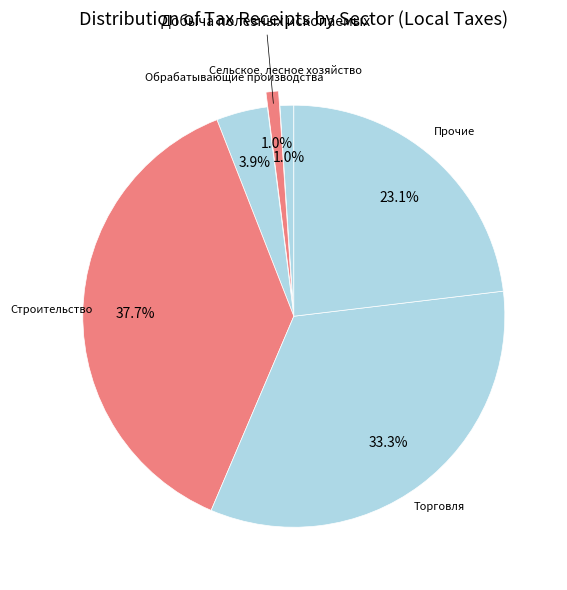

To the nearest percent, what is the difference between the largest and smallest slice percentages?

37%